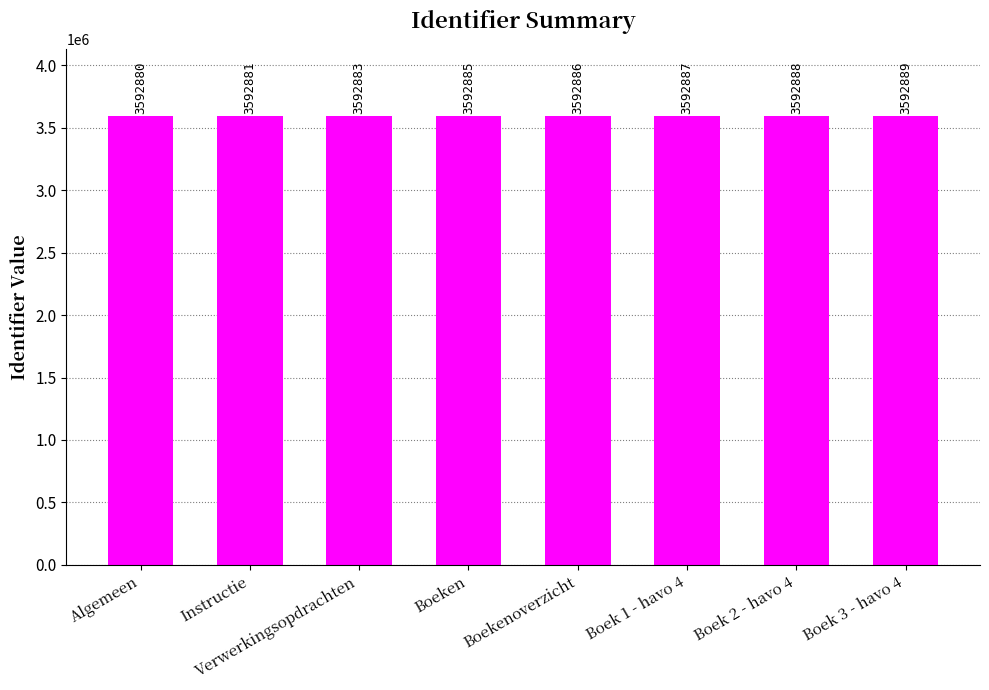

What position from the left is Instructie?

2